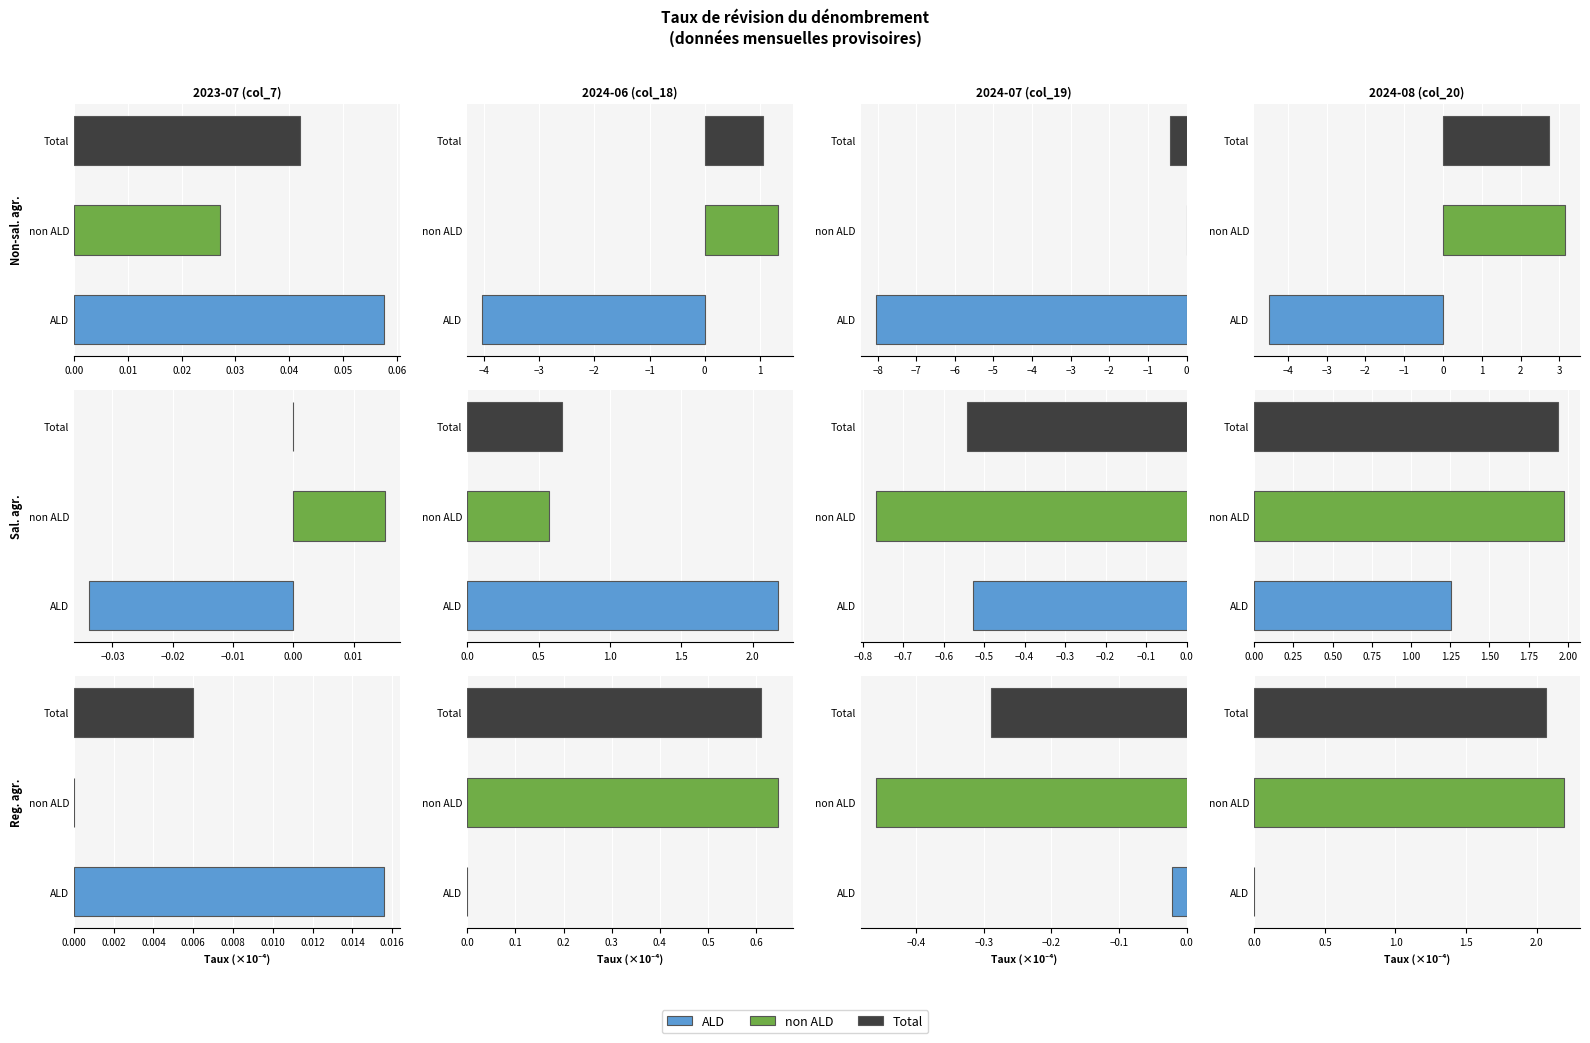

Where is 20-64 ans col_18 nearest to the value 0?

ALD